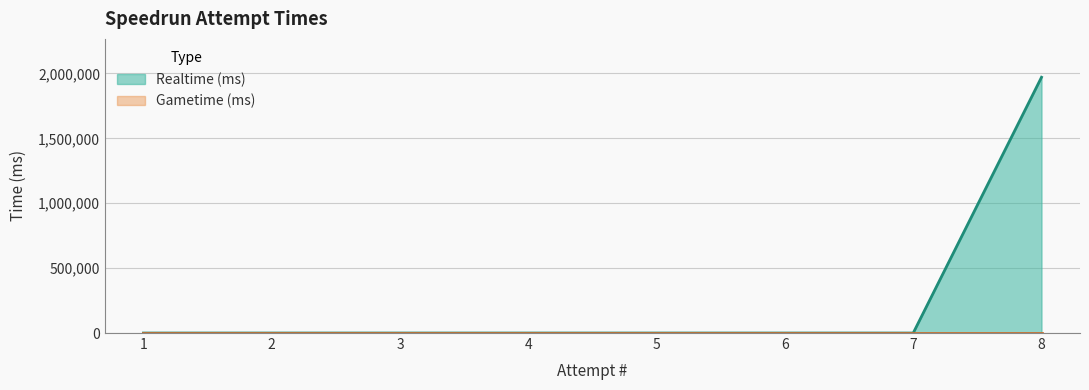

What is the maximum value shown in the chart?

1970533